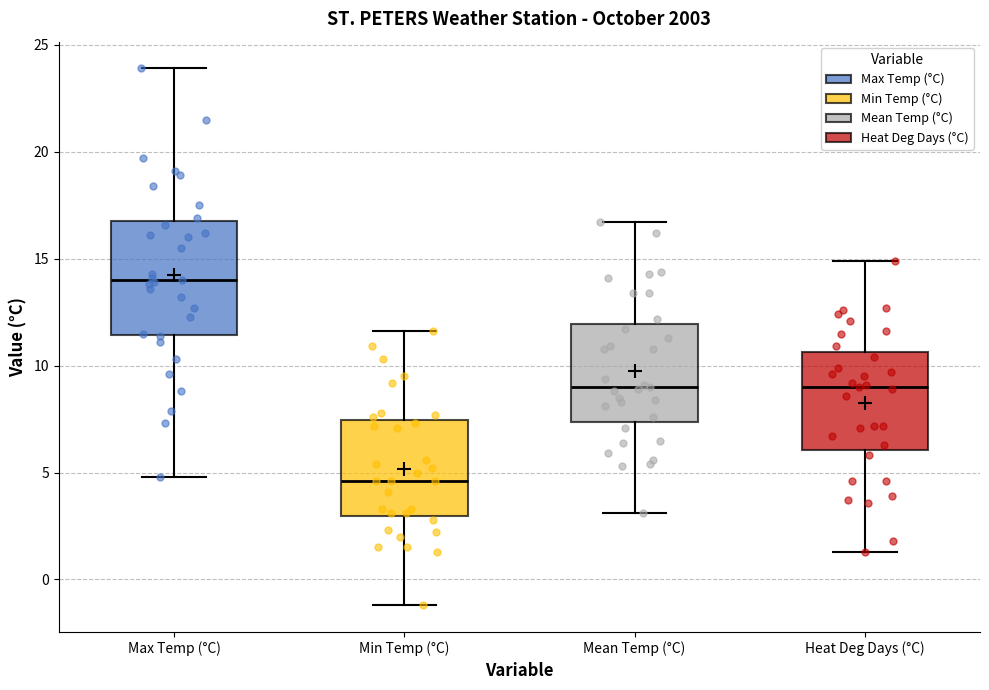

Reading left to right, transcribe this box plot: for each box, give where its median line is, the range the box spans, and where its two whiskers end, as read against the y-axis. The values are not printed on the chart, so give them approximately, as read against the axis.

Max Temp (°C): median 14.0, box 11.5 to 17.0, whiskers 5.0 to 24.0
Min Temp (°C): median 4.5, box 3.0 to 7.5, whiskers -1.0 to 11.5
Mean Temp (°C): median 9.0, box 7.5 to 12.0, whiskers 3.0 to 16.5
Heat Deg Days (°C): median 9.0, box 6.0 to 10.5, whiskers 1.5 to 15.0